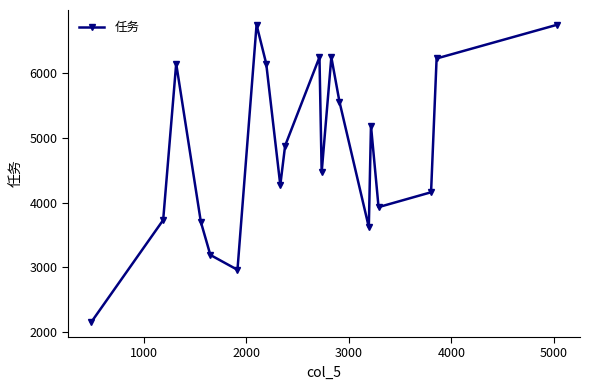

What is the maximum value shown in the chart?

6750